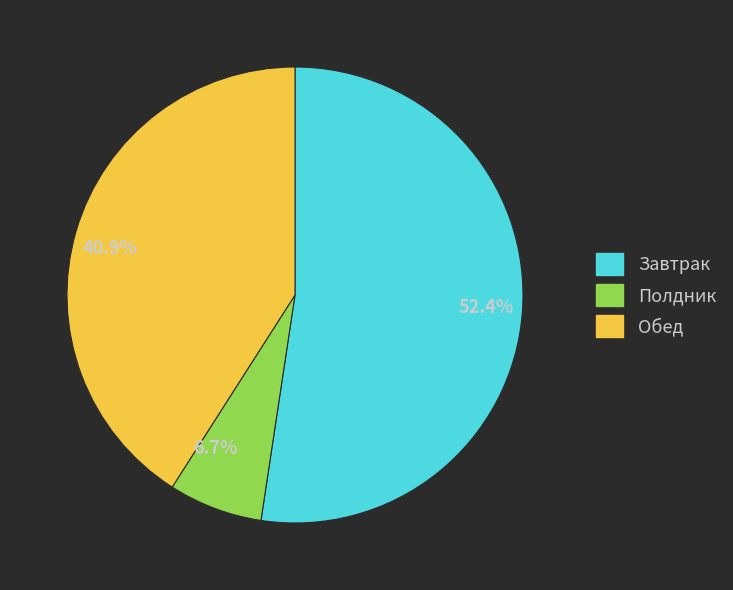

To the nearest percent, what is the difference between the largest and smallest slice percentages?

46%